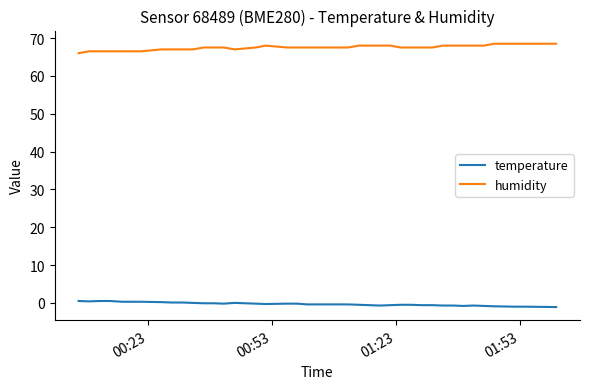

What is the sum of all temperature values?

-12.0